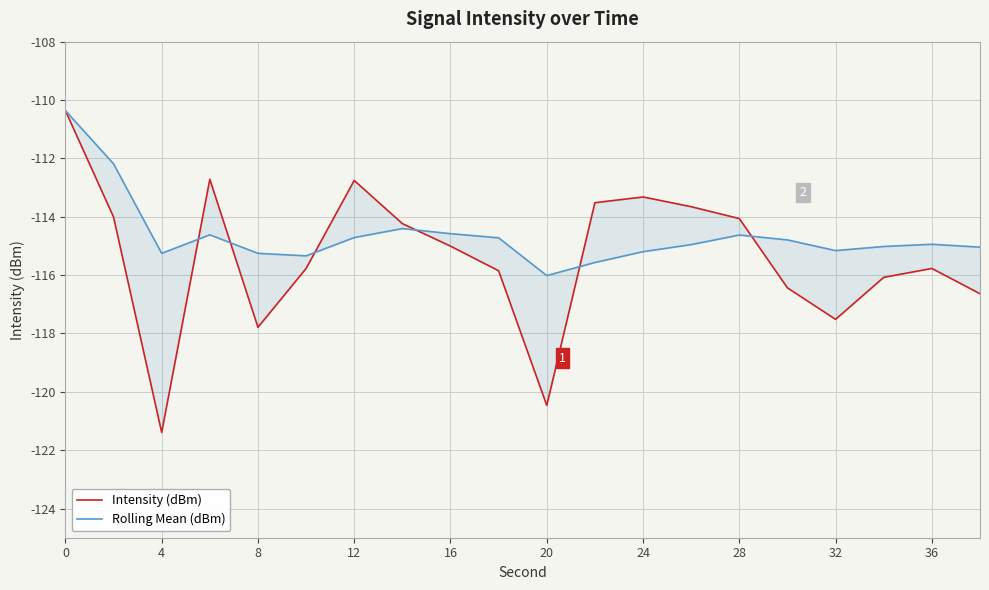

Read the Intensity (dBm) value at 4.

-121.4